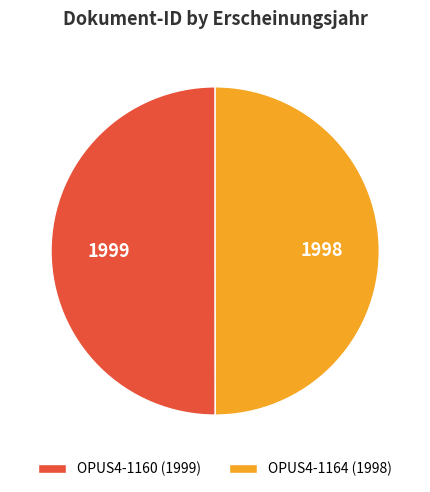

Is the sum of OPUS4-1164 and OPUS4-1160 greater than half?

Yes